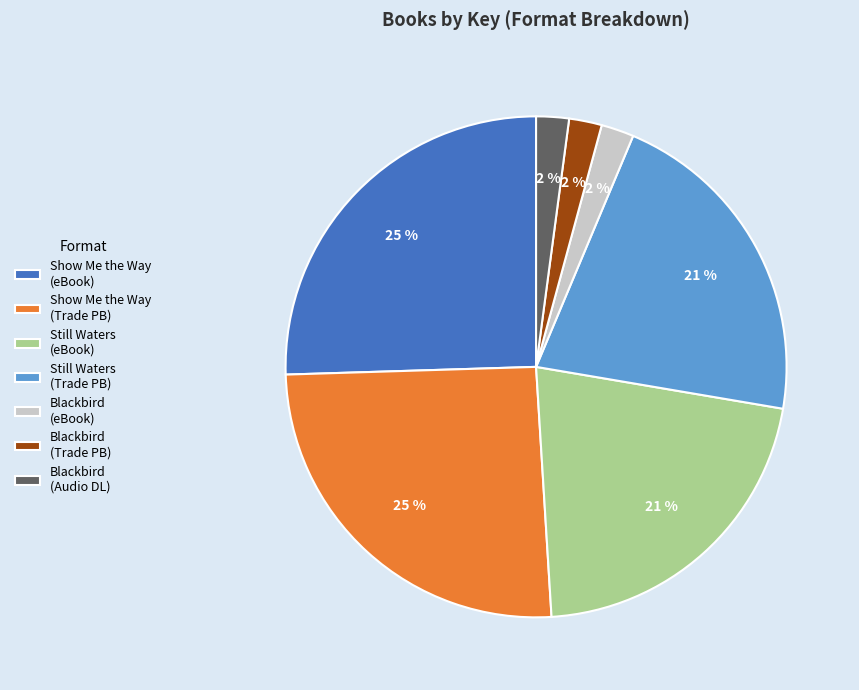

Do Still Waters (eBook) and Blackbird (Trade PB) together represent more than half of the pie?

No